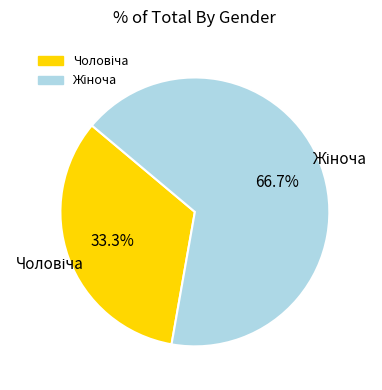

Does any single category account for the majority?

Yes